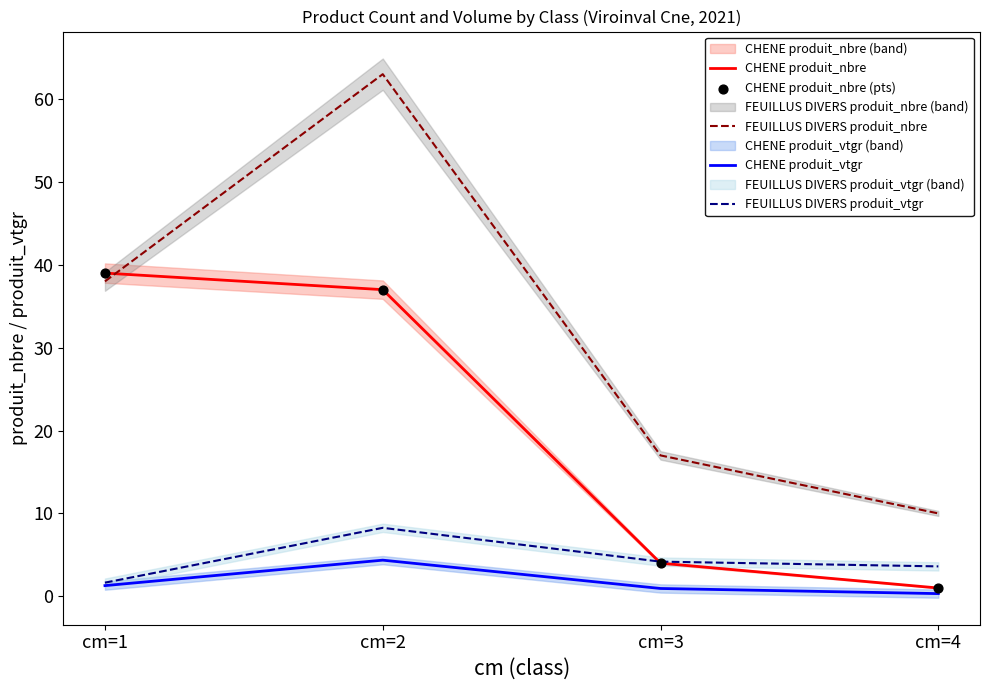

Which series has the largest Y range (max minus min)?

FEUILLUS DIVERS produit_nbre